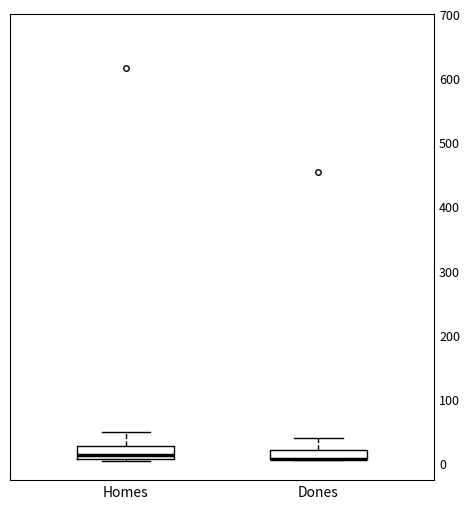

Where does the upper whisker of the box for Dones end on the y-axis? The values are not printed on the chart, so give them approximately, as read against the axis.

40